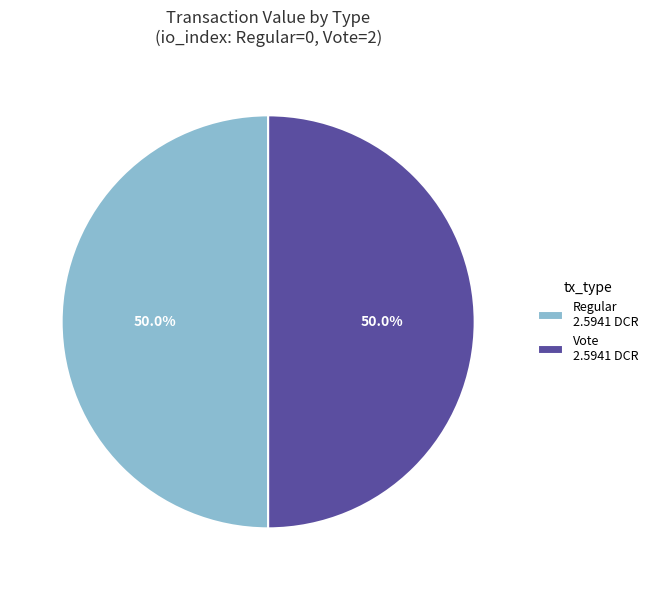

What is the ratio of the value at Regular 2.5941 DCR to the value at Vote 2.5941 DCR?

1.0